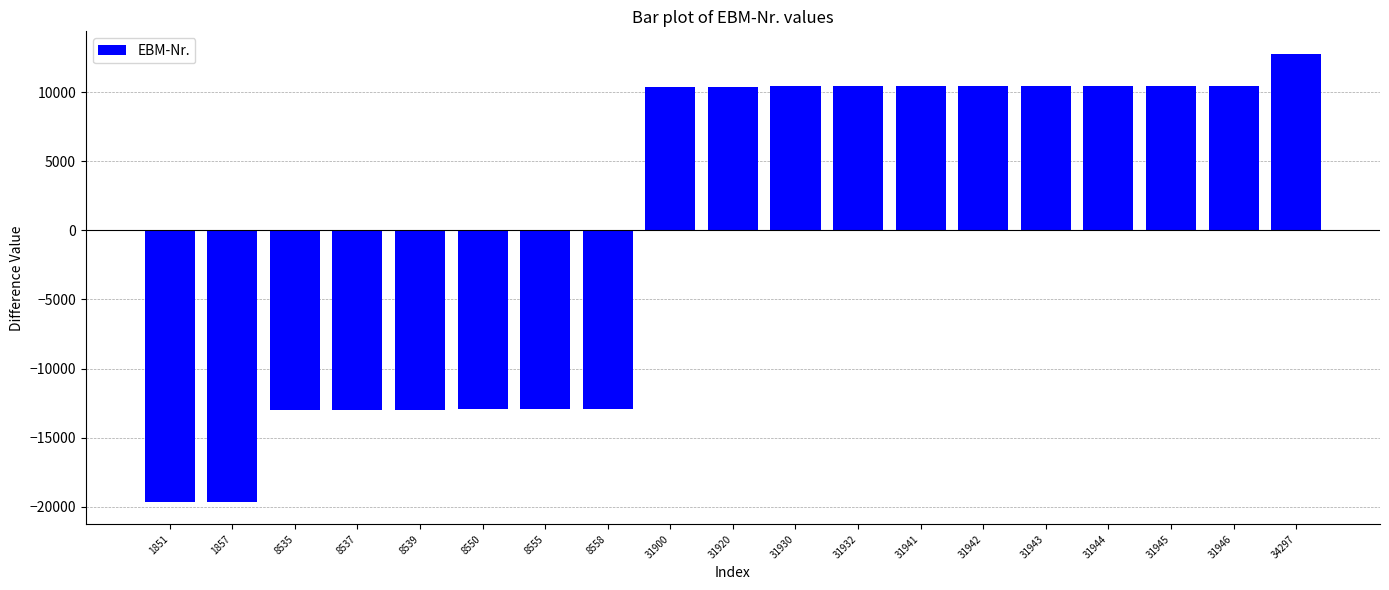

The value at 31943 is 15716.7. True or false?

False